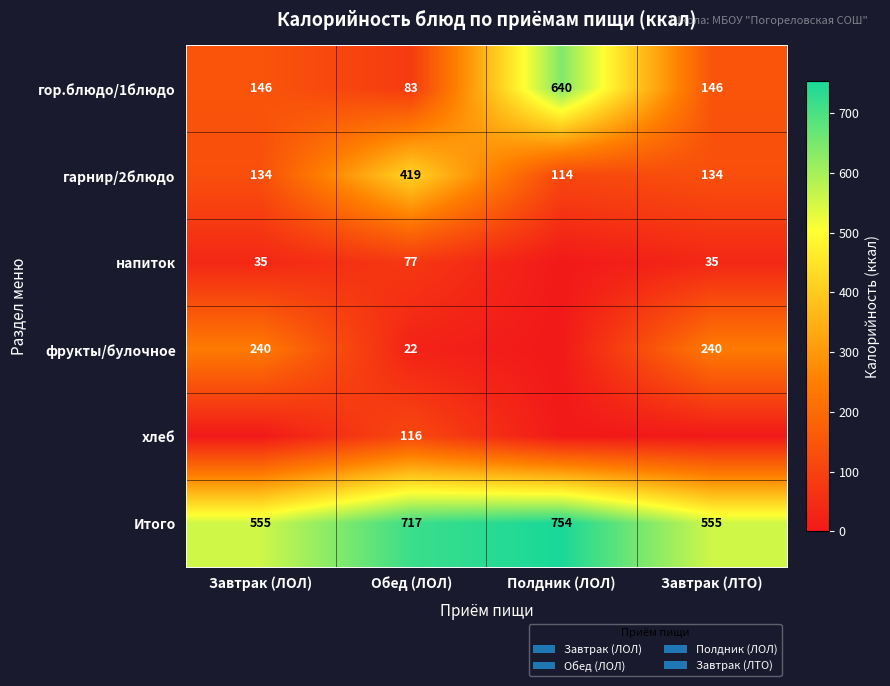

The напиток series shows 35 at Завтрак (ЛТО). True or false?

True